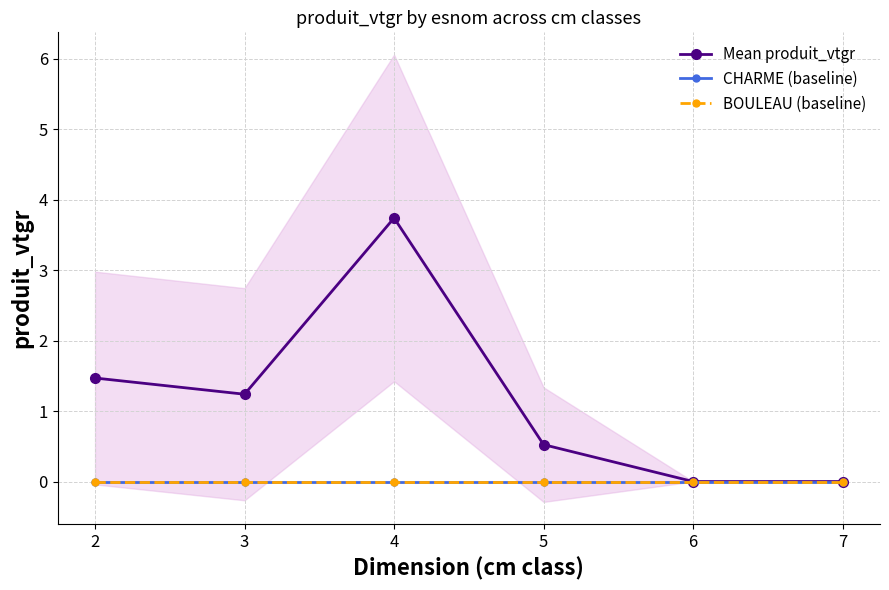

Which series changed the most between 2 and 7?

Mean produit_vtgr